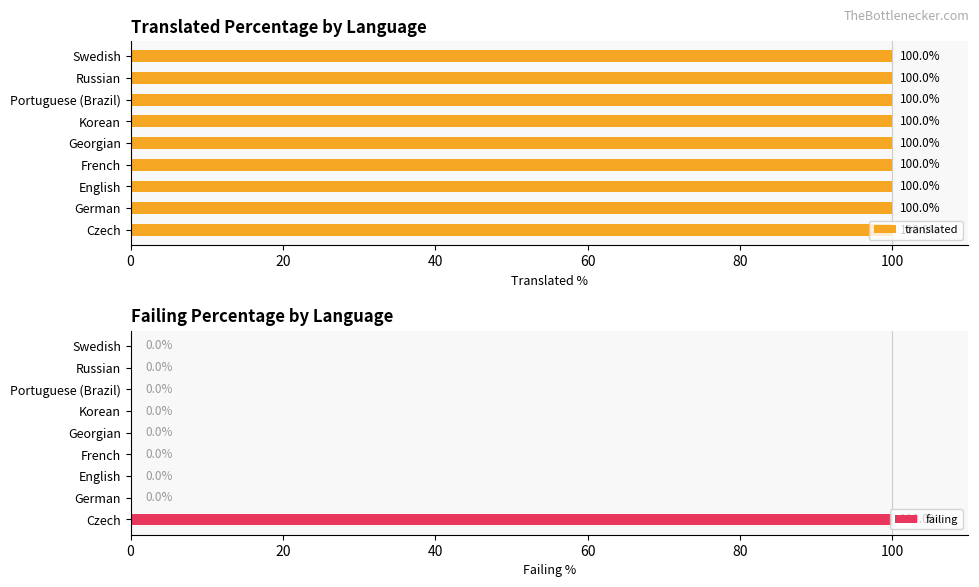

True or false: failing has a value of 50 at Portuguese (Brazil).

False